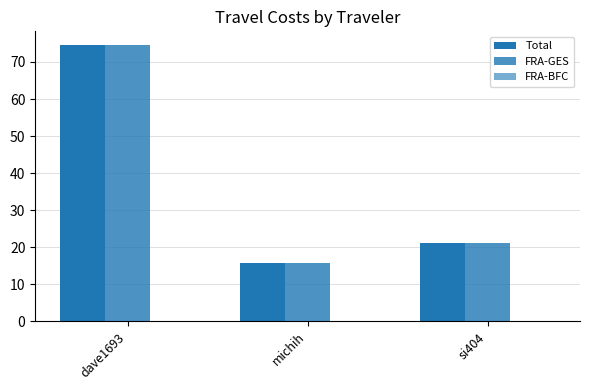

How many data points does each series have?

3